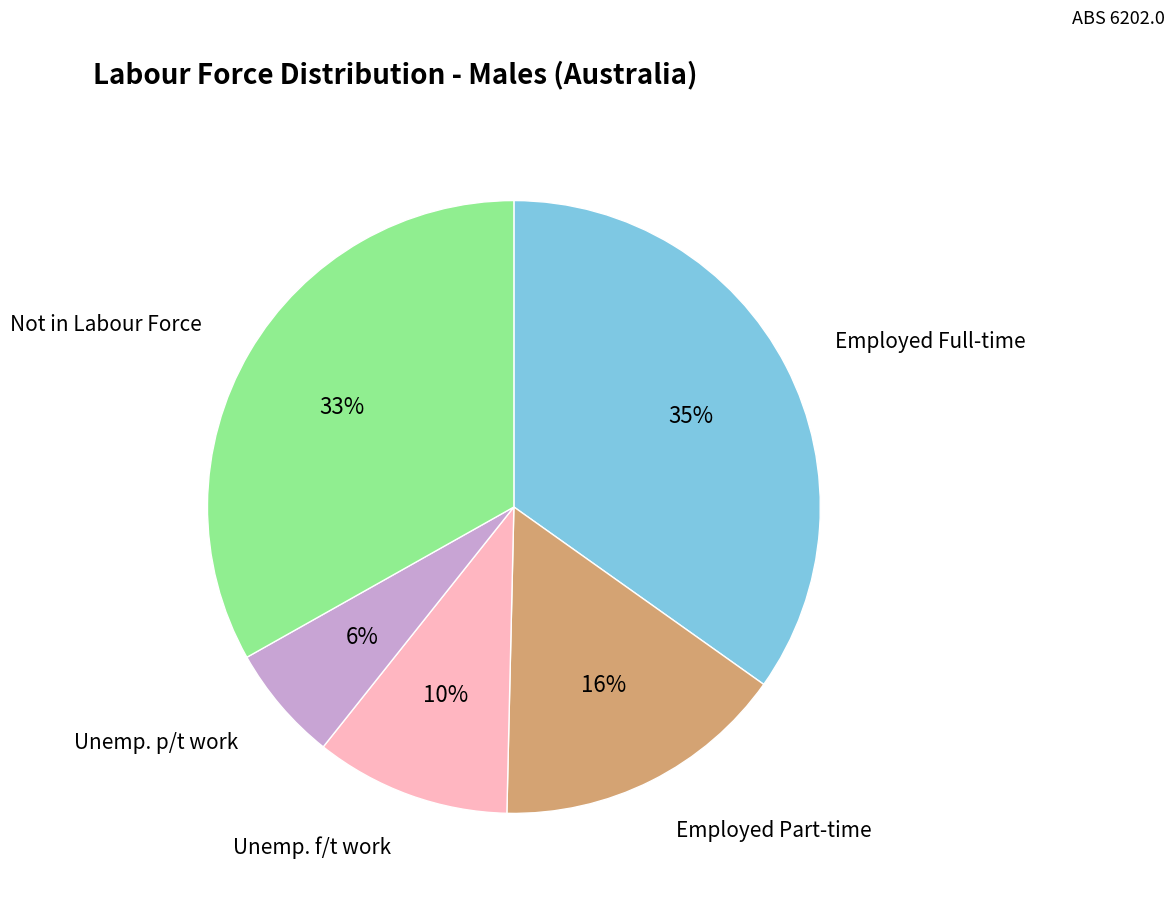

To the nearest percent, what is the average slice percentage?

20%